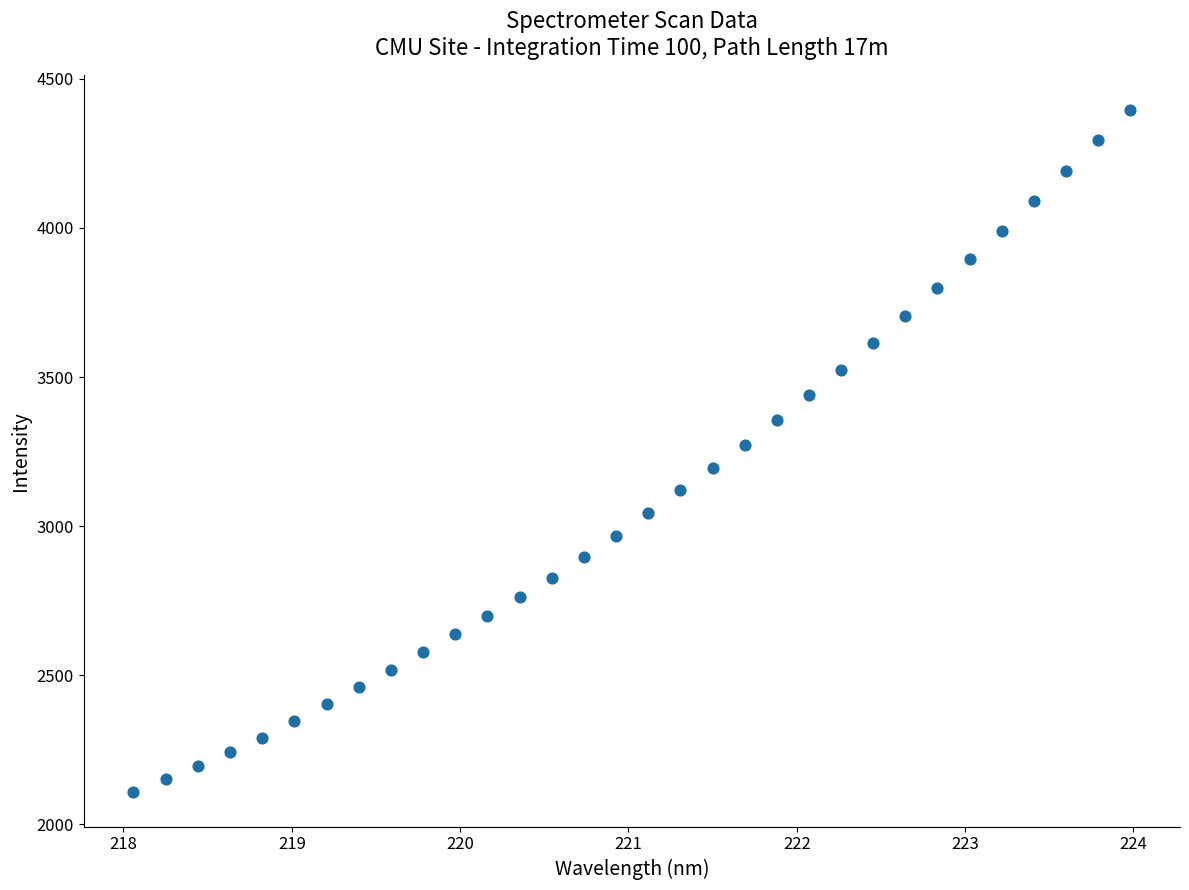

What is the range of Y values (max minus min)?

2289.0